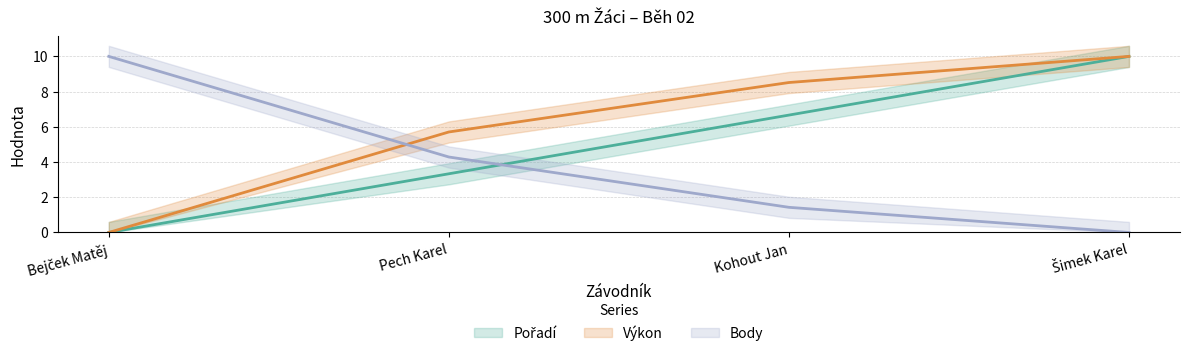

What are all the series names shown in the legend?

Pořadí, Výkon, Body